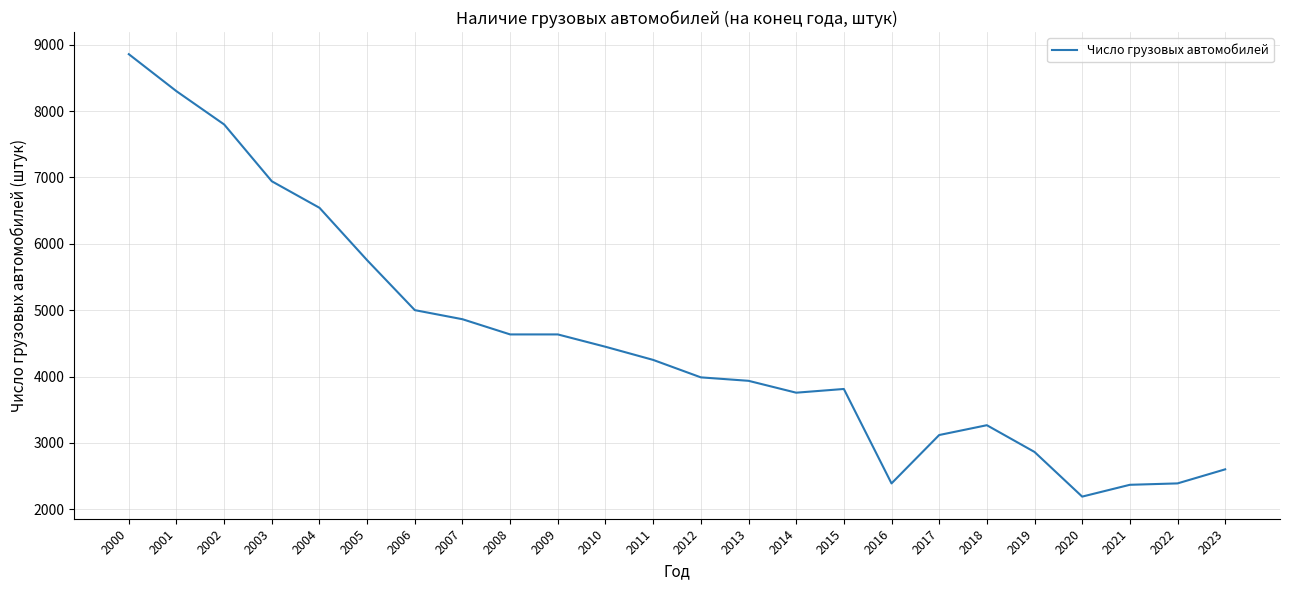

Which category has the highest value across all series?

2000